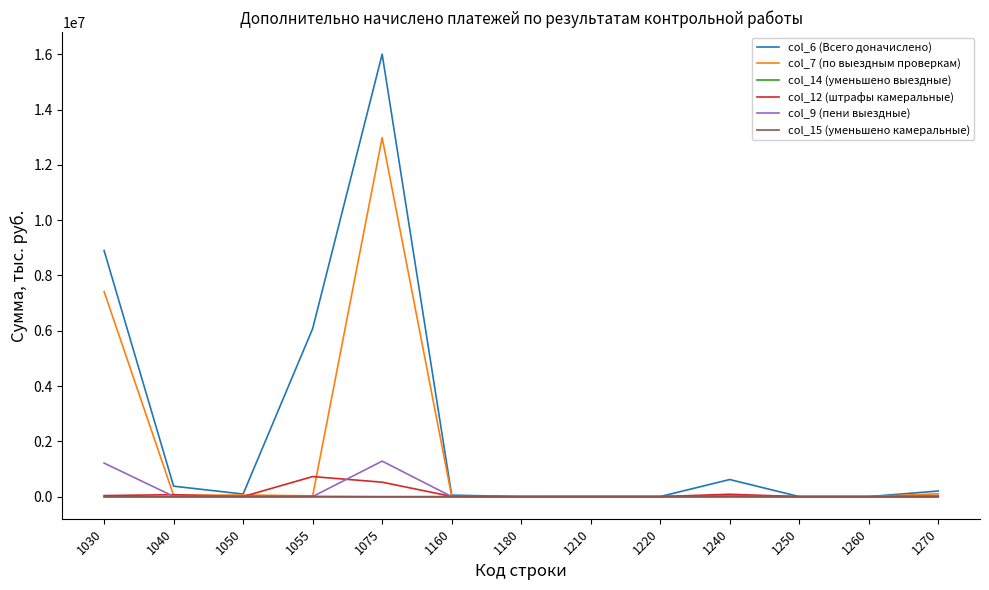

At which category is the sum across all series the highest?

1075